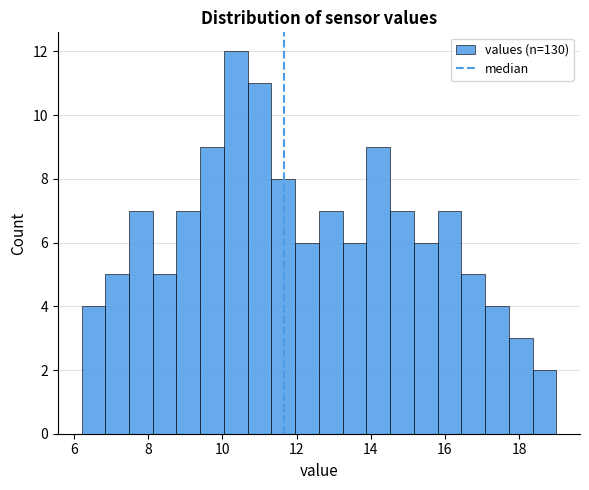

Around what value on the x-axis is the tallest bar? Give the approximate position of its centre, as read against the axis.

10.4